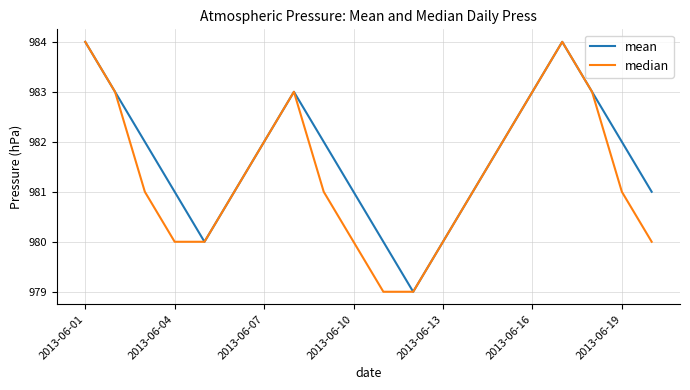

What is the lowest value of the mean series?

979